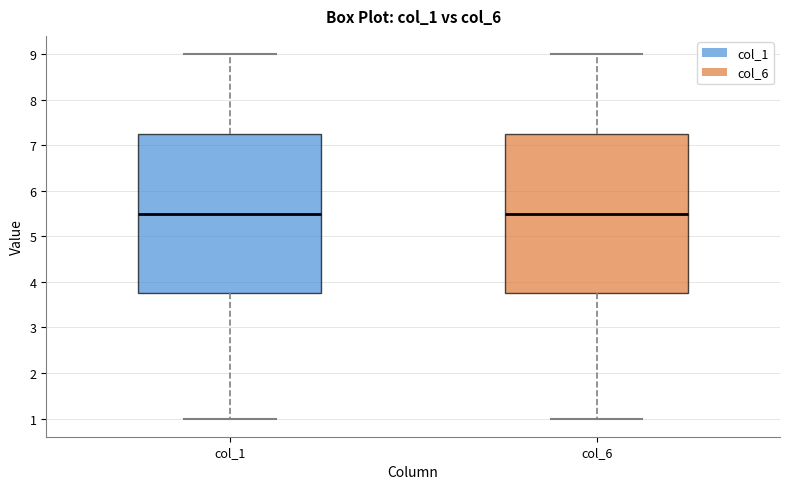

Reading left to right, transcribe this box plot: for each box, give where its median line is, the range the box spans, and where its two whiskers end, as read against the y-axis. The values are not printed on the chart, so give them approximately, as read against the axis.

col_1: median 5.5, box 3.8 to 7.3, whiskers 1.0 to 9.0
col_6: median 5.5, box 3.8 to 7.3, whiskers 1.0 to 9.0